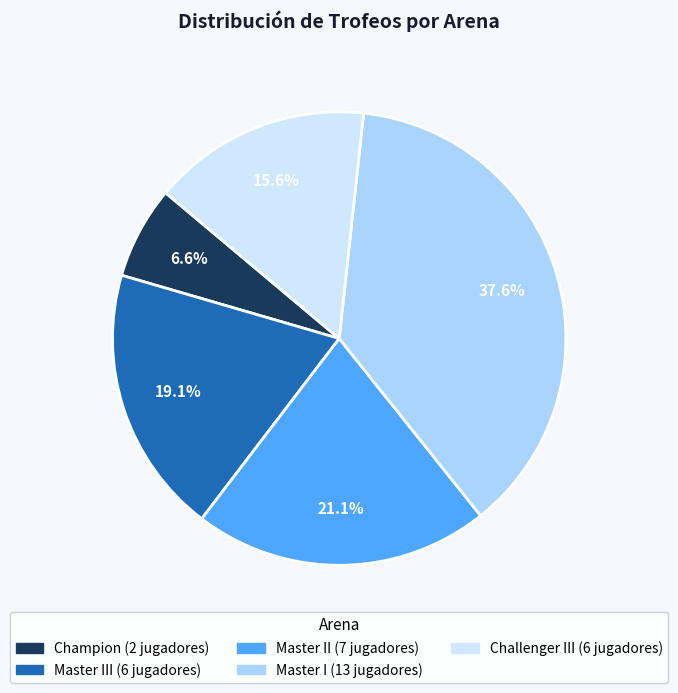

Does any single category account for the majority?

No